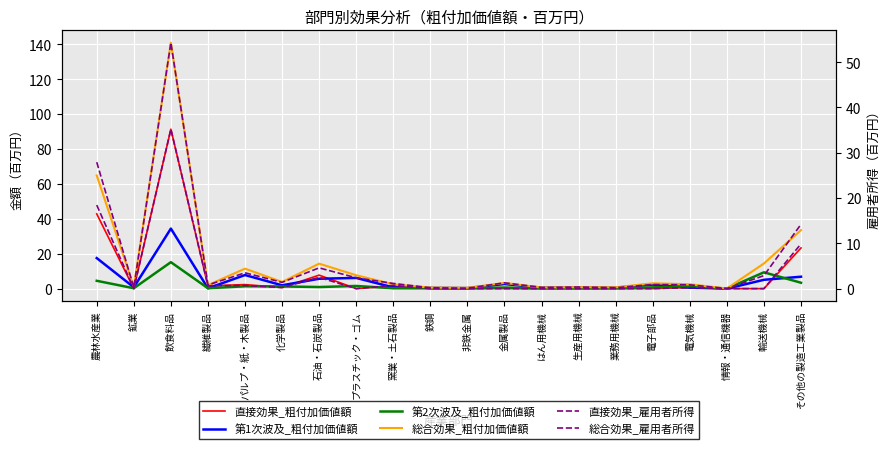

What are all the series names shown in the legend?

直接効果_粗付加価値額, 第1次波及_粗付加価値額, 第2次波及_粗付加価値額, 総合効果_粗付加価値額, 直接効果_雇用者所得, 総合効果_雇用者所得